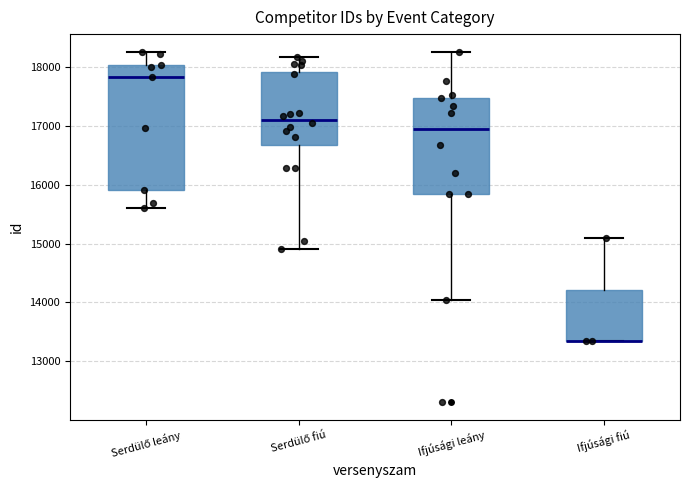

Reading left to right, transcribe this box plot: for each box, give where its median line is, the range the box spans, and where its two whiskers end, as read against the y-axis. The values are not printed on the chart, so give them approximately, as read against the axis.

Serdülő leány: median 17800, box 15900 to 18000, whiskers 15600 to 18300
Serdülő fiú: median 17100, box 16700 to 17900, whiskers 14900 to 18200
Ifjúsági leány: median 16900, box 15900 to 17500, whiskers 14000 to 18300
Ifjúsági fiú: median 13300 (drawn on the box's lower edge), box 13300 to 14200, whiskers 13300 to 15100